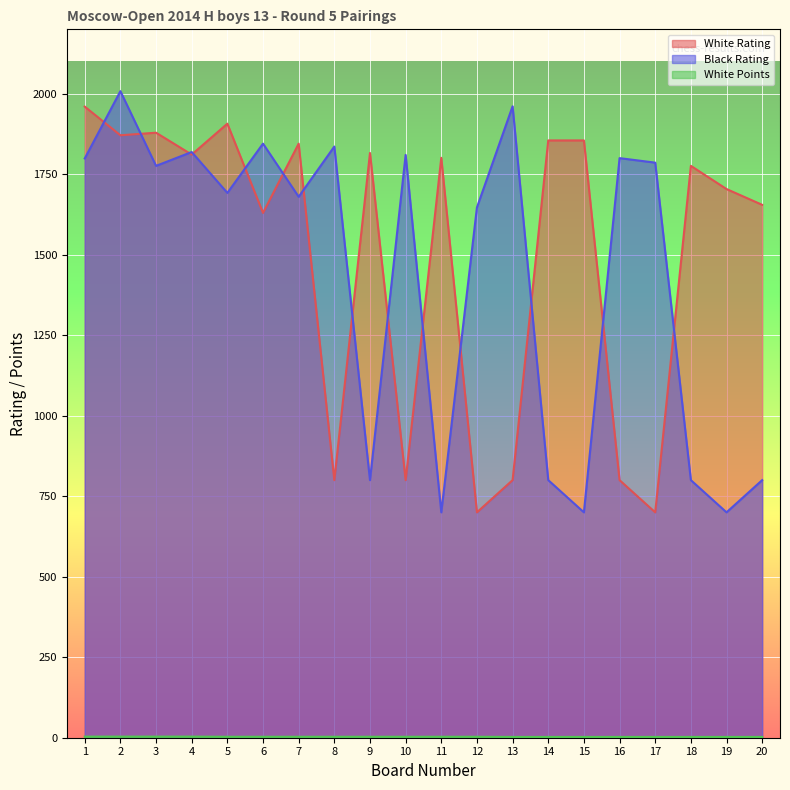

Reading left to right, what are all the values shown in this chart?

White Rating: 1=1960.0	2=1871.0	3=1879.0	4=1811.0	5=1907.0	6=1630.0	7=1845.0	8=800.0	9=1816.0	10=800.0	11=1801.0	12=700.0	13=800.0	14=1855.0	15=1855.0	16=800.0	17=700.0	18=1776.0	19=1704.0	20=1655.0
Black Rating: 1=1799.0	2=2008.0	3=1776.0	4=1819.0	5=1692.0	6=1845.0	7=1680.0	8=1836.0	9=800.0	10=1810.0	11=700.0	12=1647.0	13=1961.0	14=800.0	15=700.0	16=1800.0	17=1786.0	18=800.0	19=700.0	20=800.0
White Points: 1=3.5	2=3.5	3=3.5	4=3.5	5=3.0	6=3.0	7=3.0	8=3.0	9=3.0	10=3.0	11=3.0	12=3.0	13=2.5	14=2.5	15=2.5	16=2.5	17=2.5	18=2.5	19=2.5	20=2.5